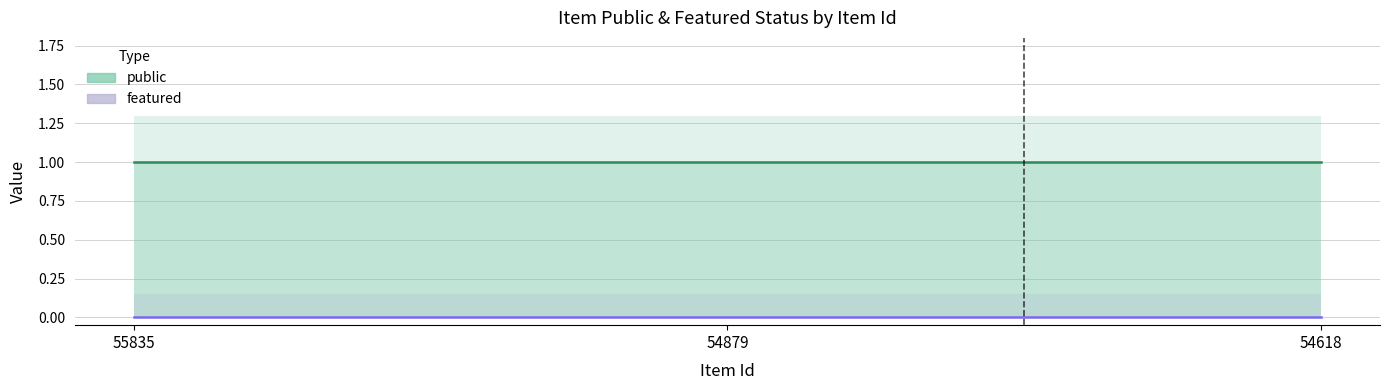

Is it true that public equals 2 at 55835?

False